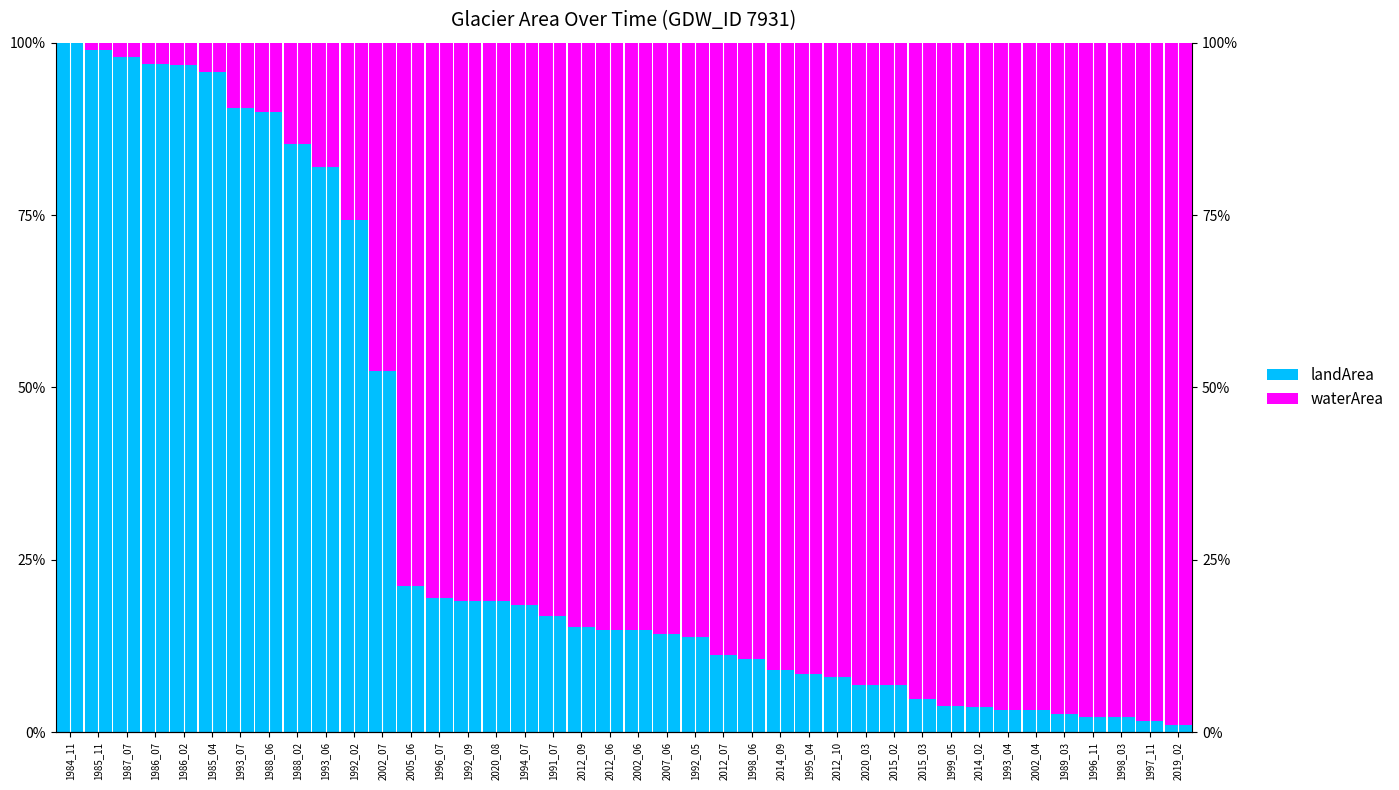

What is the average value of the landArea series?

33.4